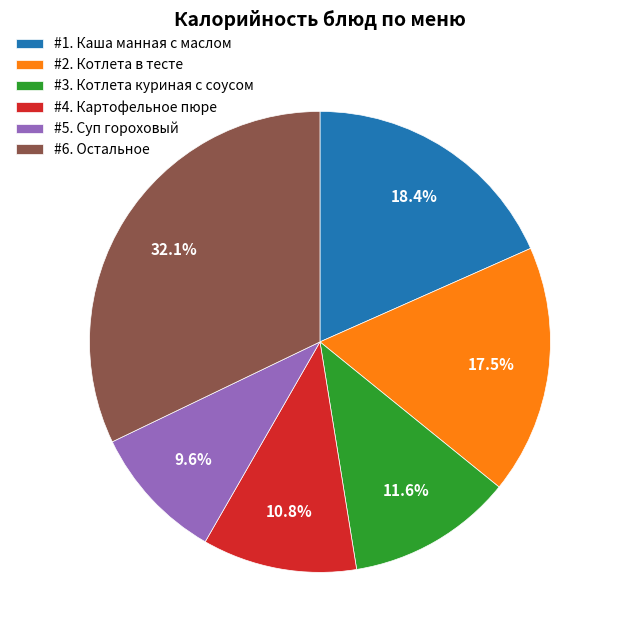

Between #6. Остальное and #1. Каша манная с маслом, which is larger?

#6. Остальное